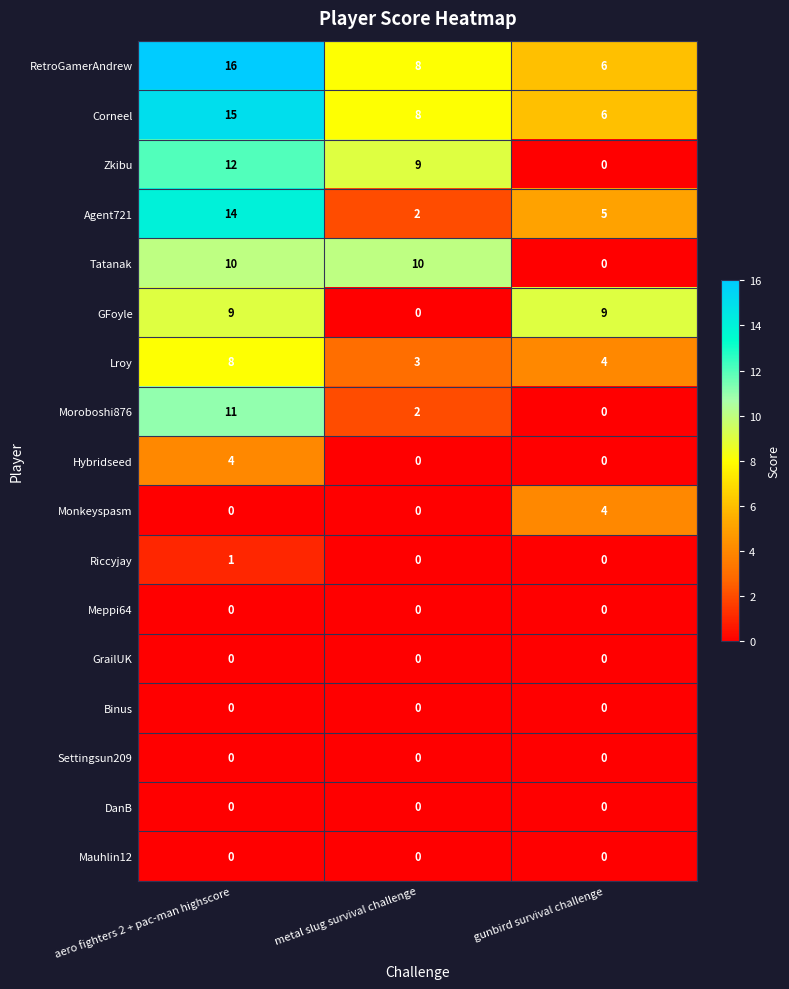

How many series are shown in this chart?

17